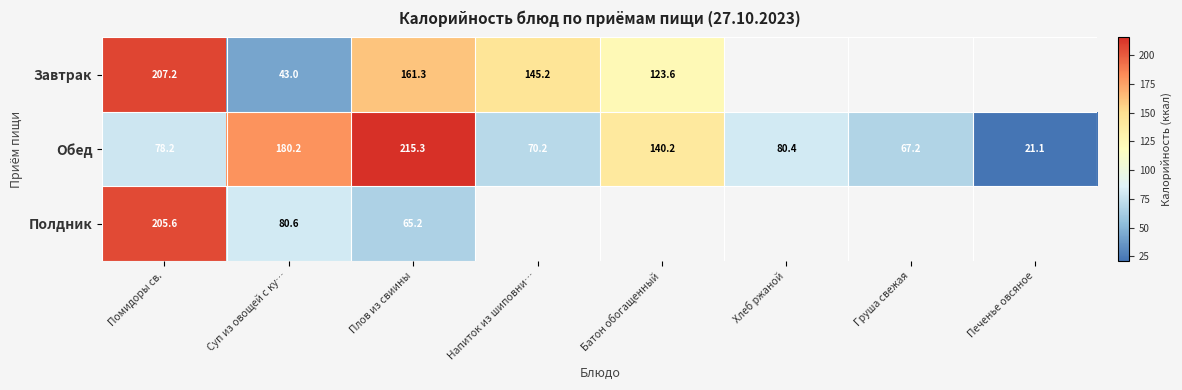

Where does the Обед series first go above 80?

Суп из овощей с ку…